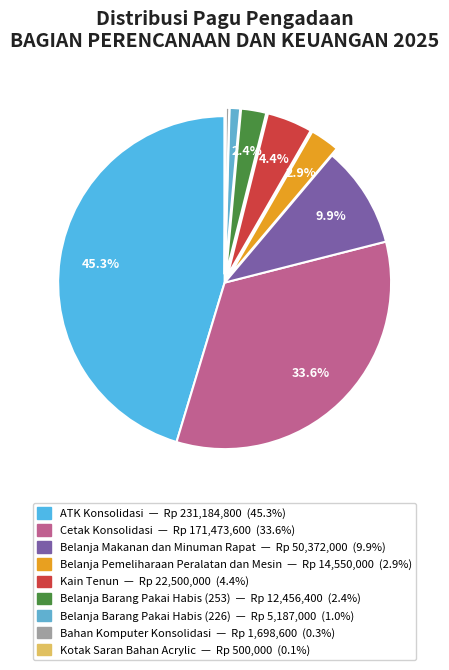

To the nearest percent, what is the difference between the largest and smallest slice percentages?

45%